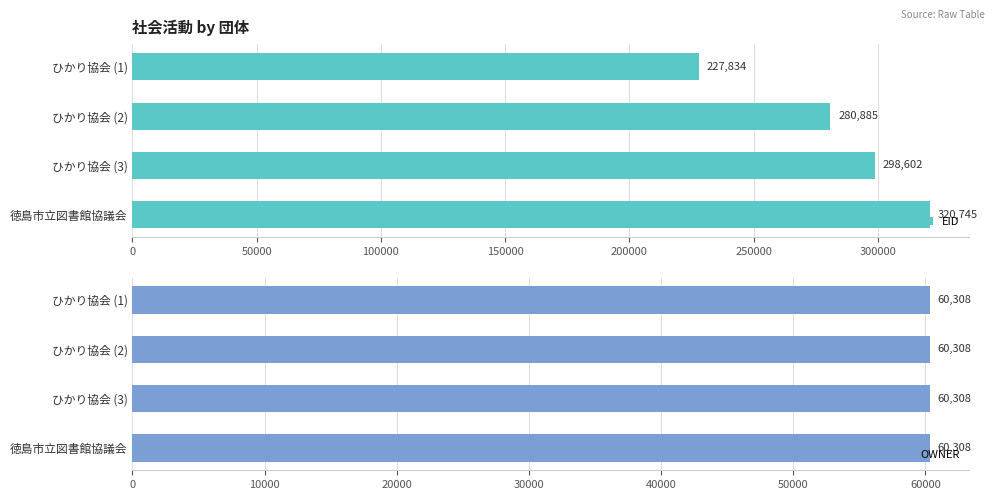

The OWNER series shows 0.9 at 100000. True or false?

False